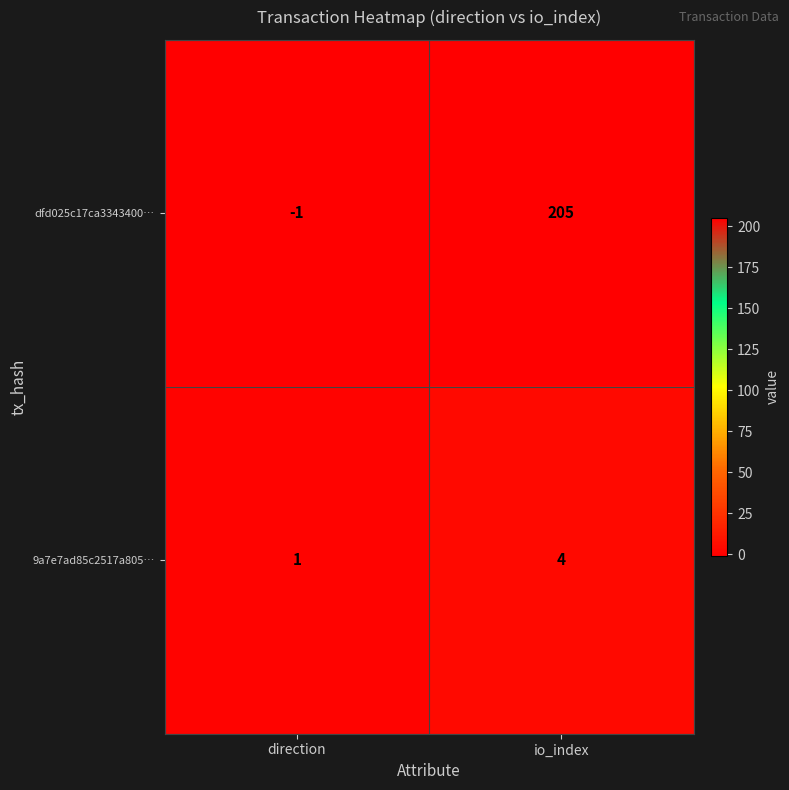

What is the minimum value shown in the chart?

-1